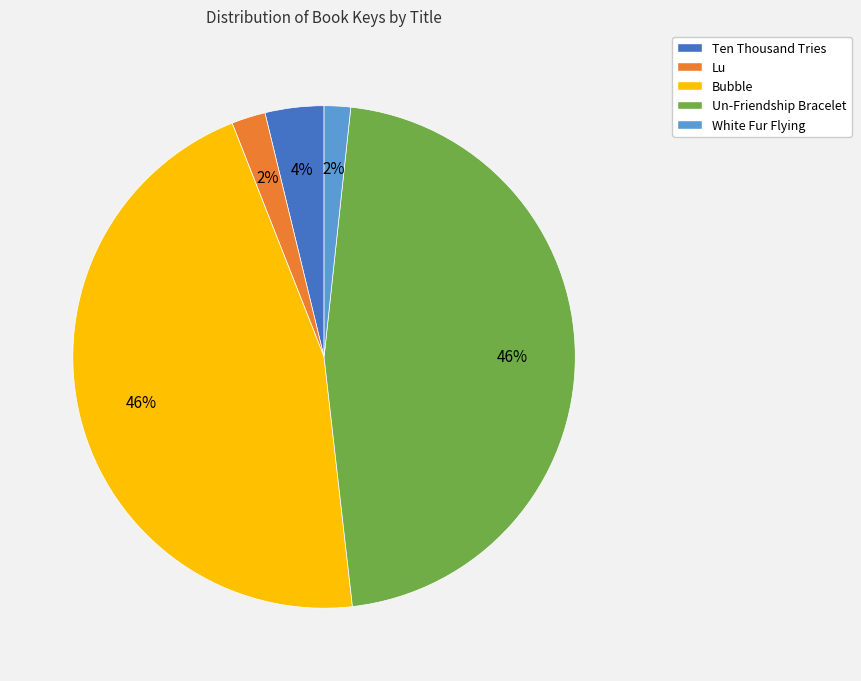

To the nearest percent, what is the difference between the Lu and Ten Thousand Tries slice percentages?

2%